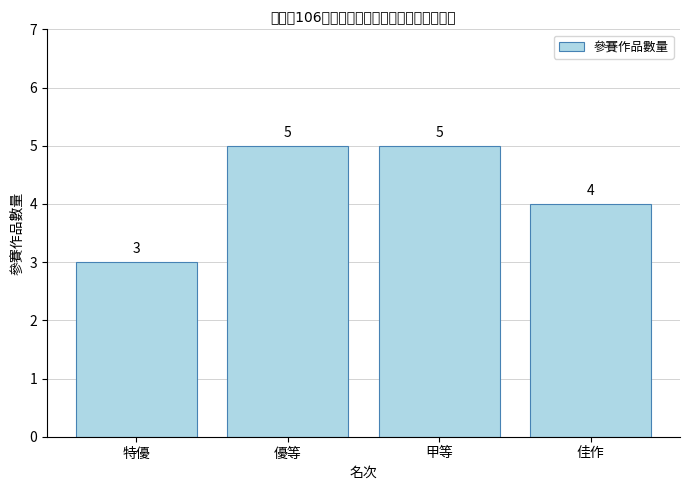

What position from the right is 甲等?

2